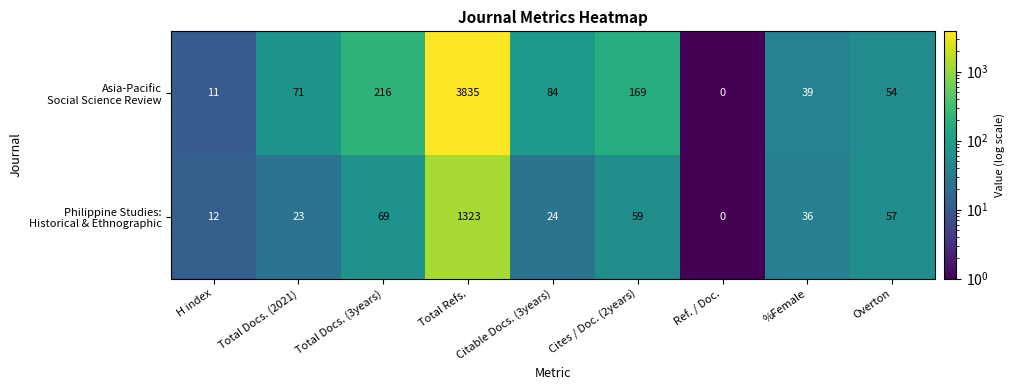

What is the difference between the highest and lowest values at Total Docs. (2021)?

48